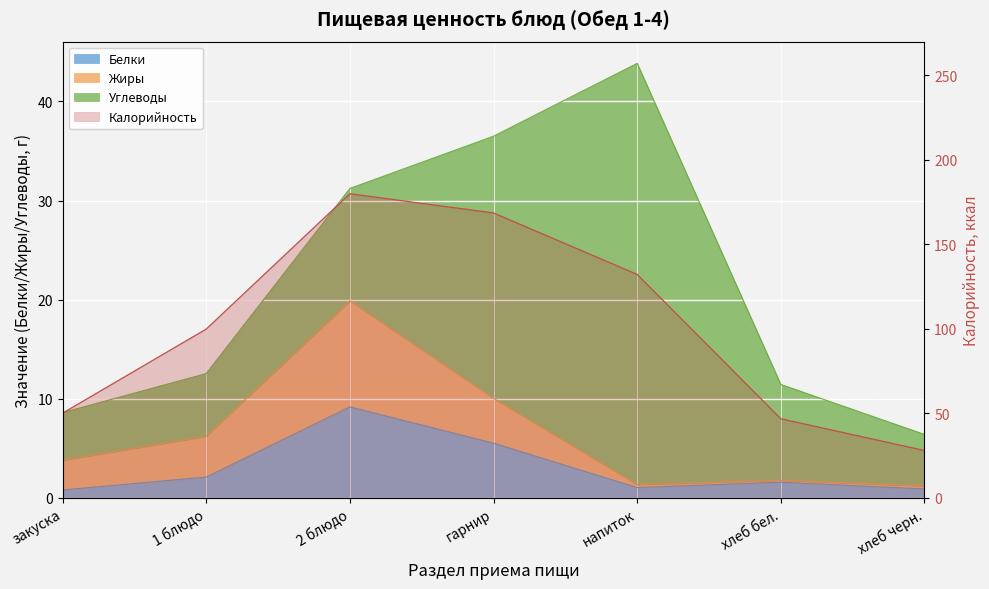

In Калорийность, how many points are higher than both neighbors (excluding endpoints)?

1